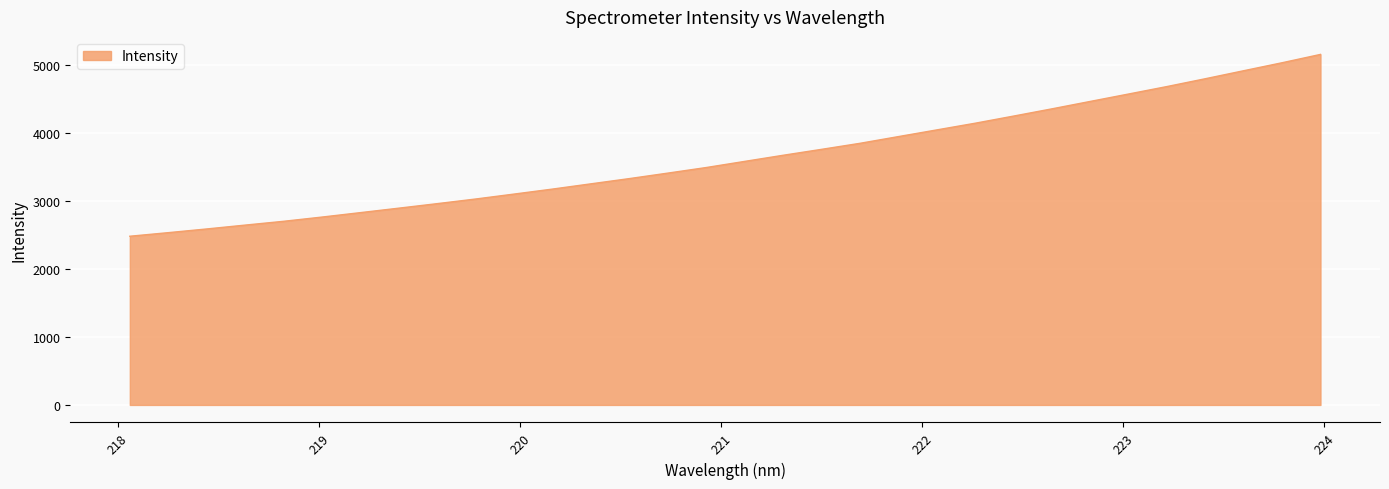

What is the greatest value displayed?

5152.3